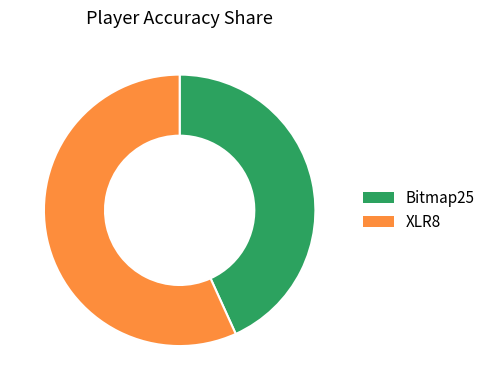

Rank the categories by value from lowest to highest.

Bitmap25, XLR8